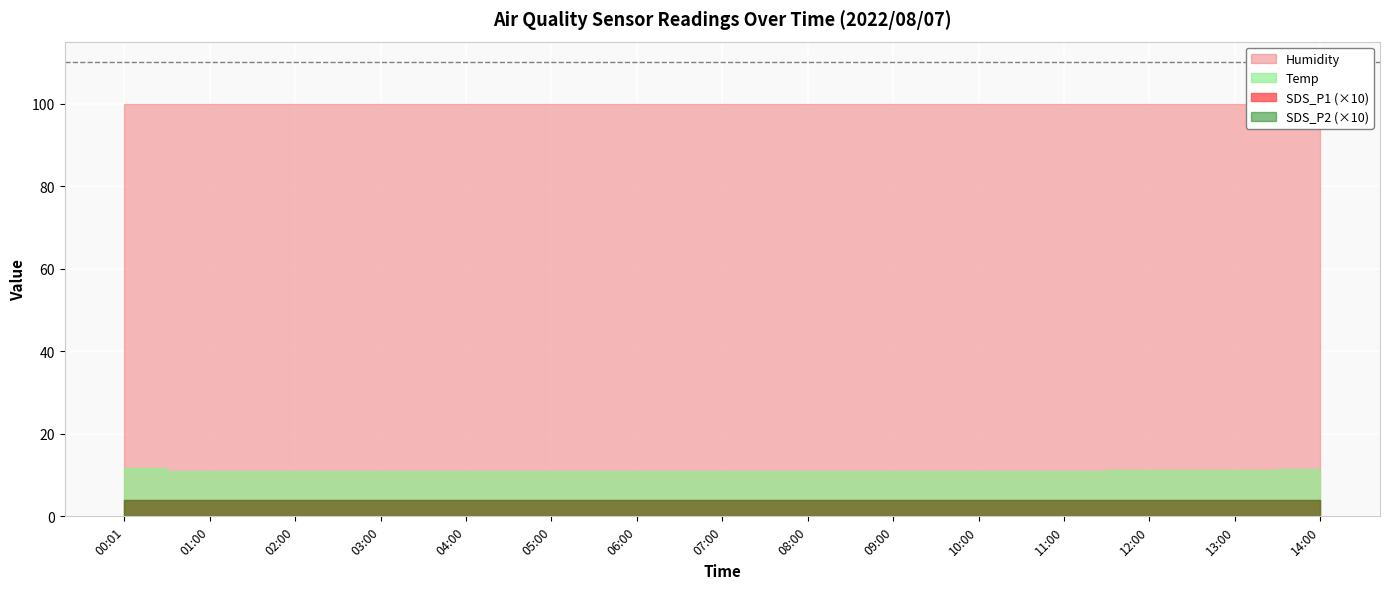

True or false: Temp and SDS_P1 intersect in this chart.

False